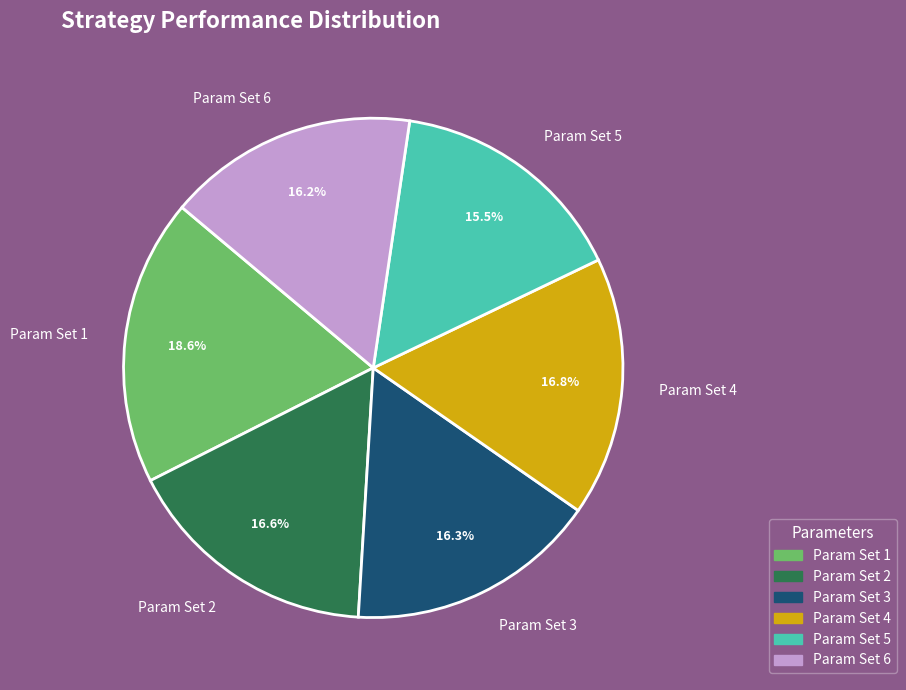

Does any single category account for the majority?

No